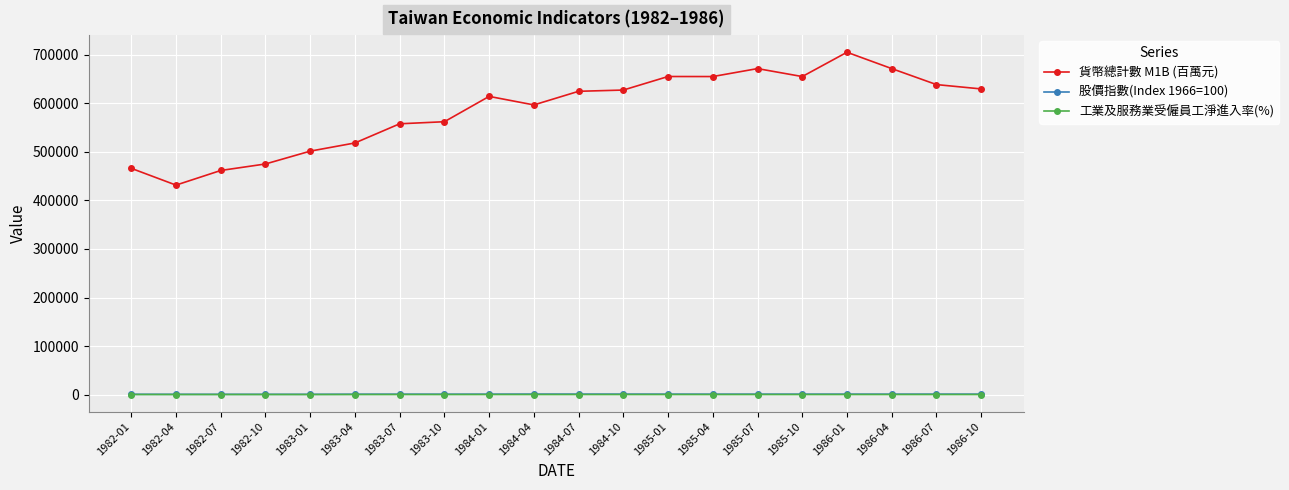

Which series has the widest spread of values?

貨幣總計數 M1B (百萬元)